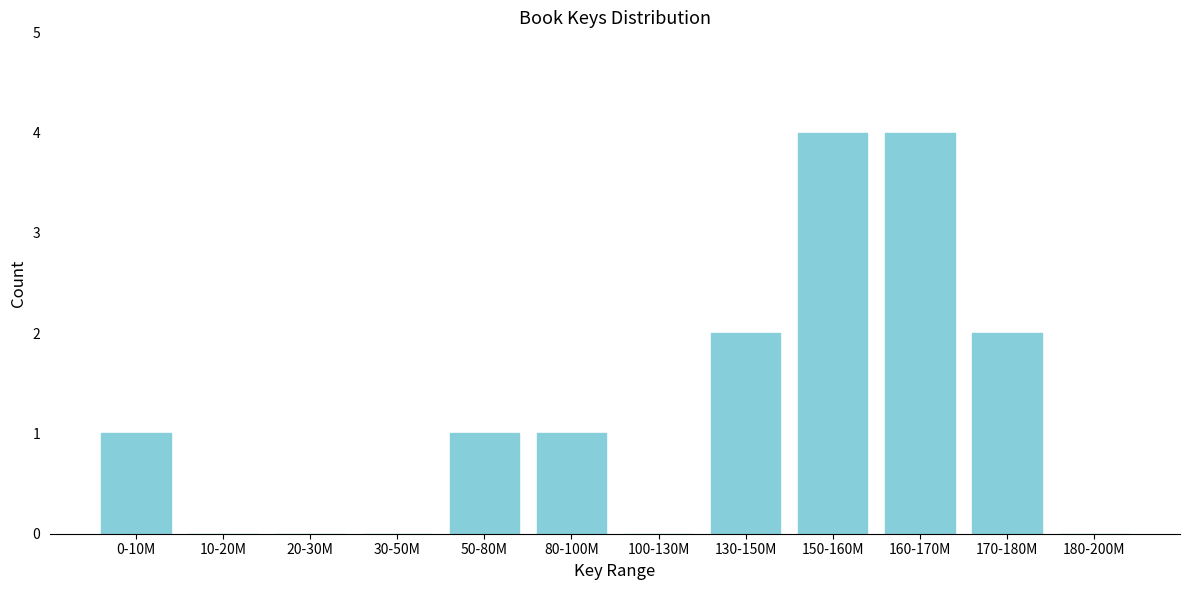

Reading left to right, what are all the values shown in this chart?

0-10M=1	10-20M=0	20-30M=0	30-50M=0	50-80M=1	80-100M=1	100-130M=0	130-150M=2	150-160M=4	160-170M=4	170-180M=2	180-200M=0